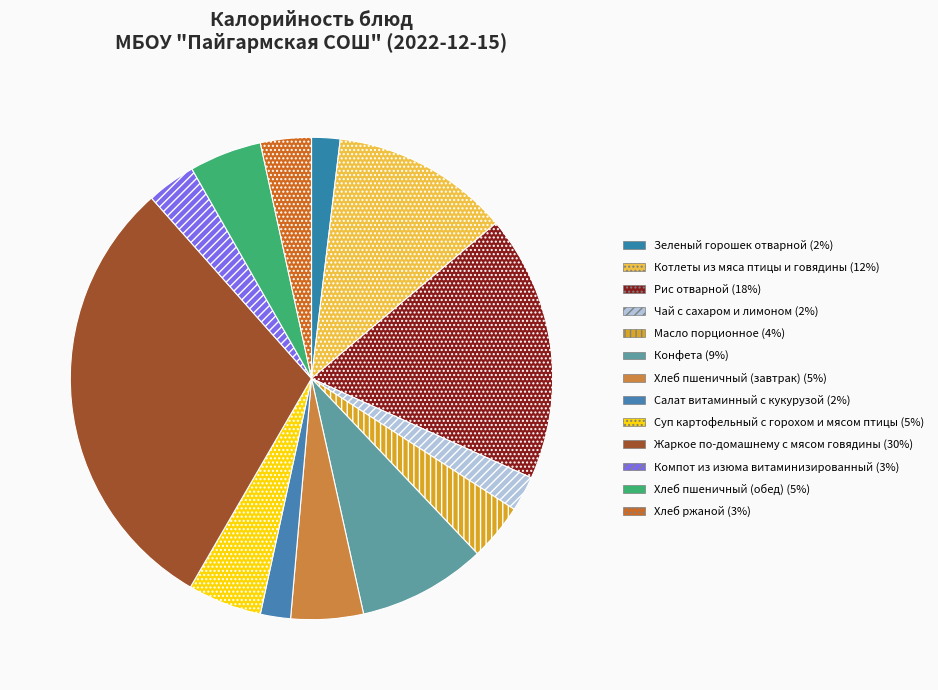

Is it true that Хлеб пшеничный (обед) is 5% of the pie?

True